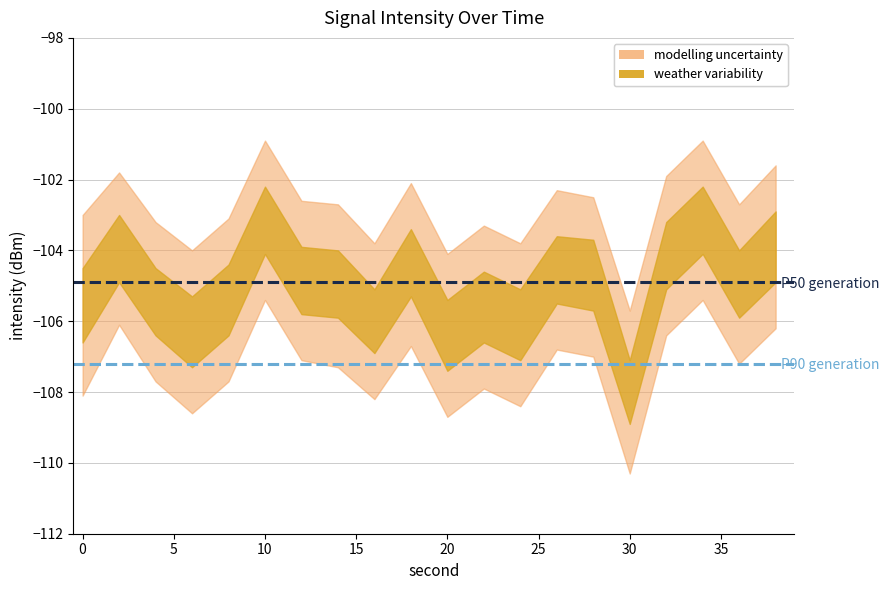

The P90 generation series shows -107.2 at 0. True or false?

True